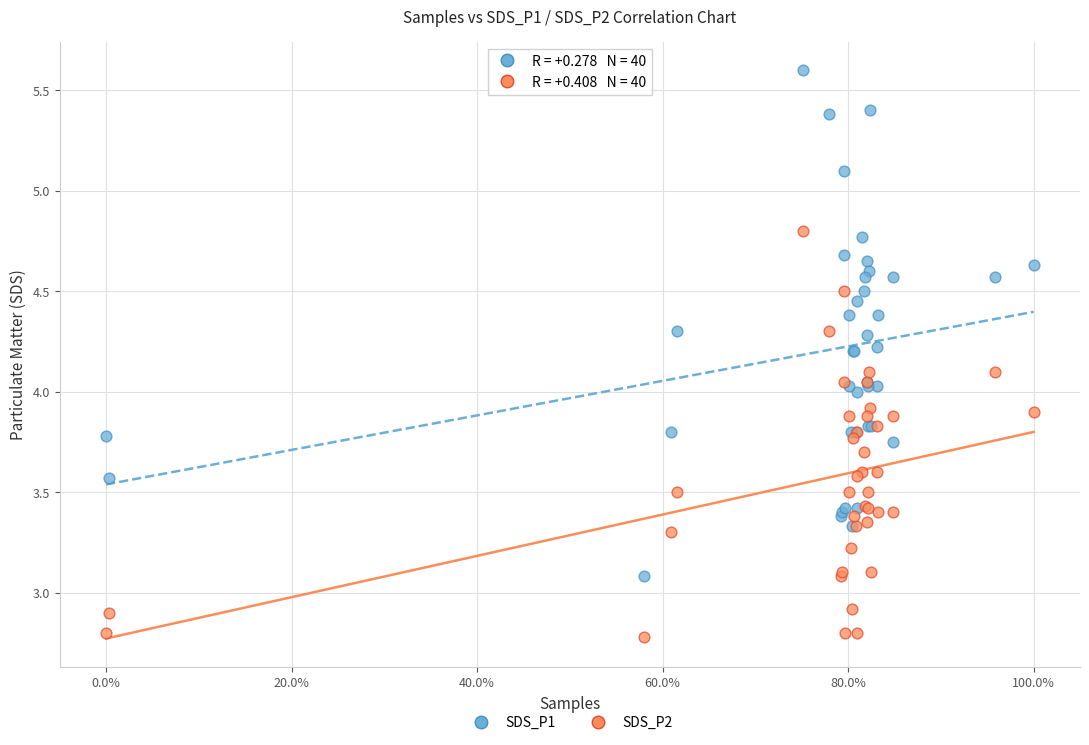

Which series contains the lowest Y value?

SDS_P2